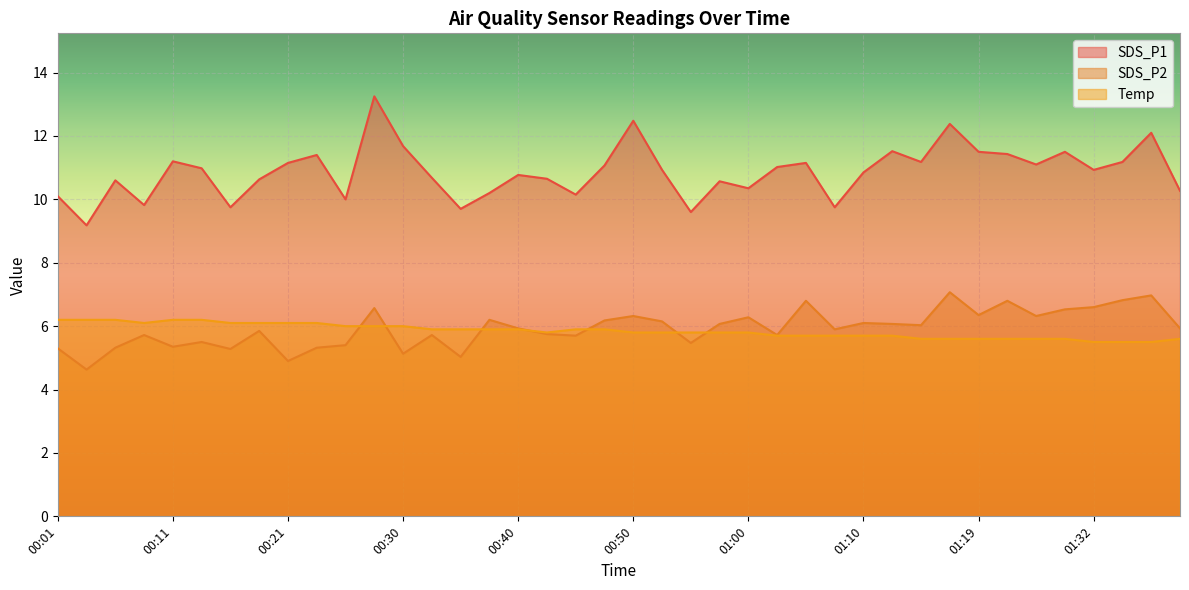

At 00:26, list the series in order from smallest to largest.

SDS_P2, Temp, SDS_P1